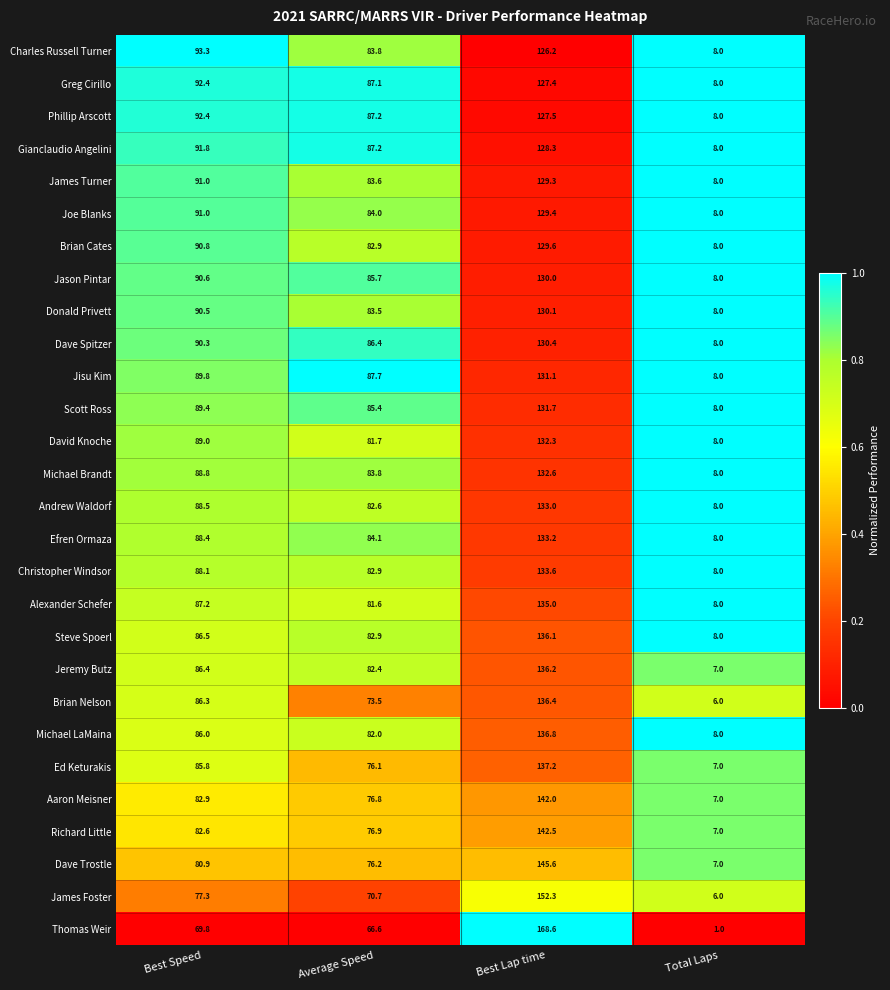

Which series has the widest spread of values?

Thomas Weir